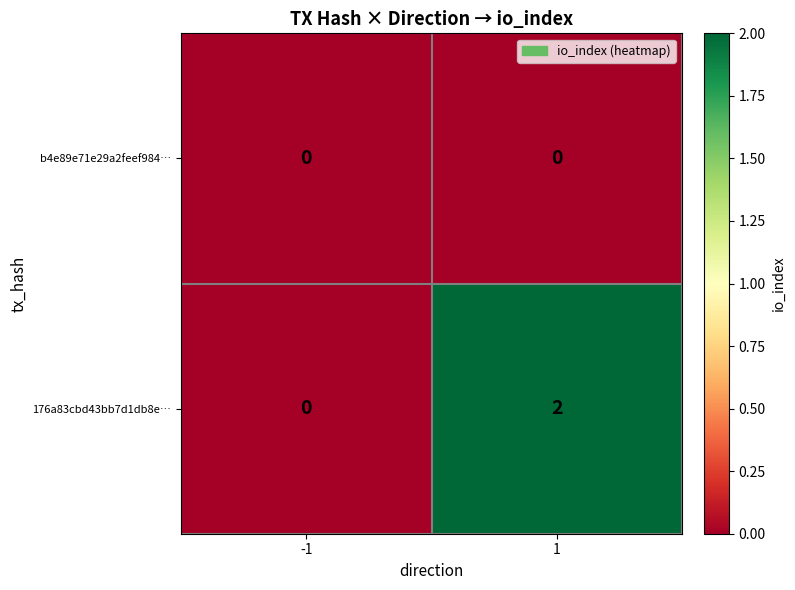

List the series in order of their overall mean, lowest first.

b4e89e71e29a2feef984…, 176a83cbd43bb7d1db8e…